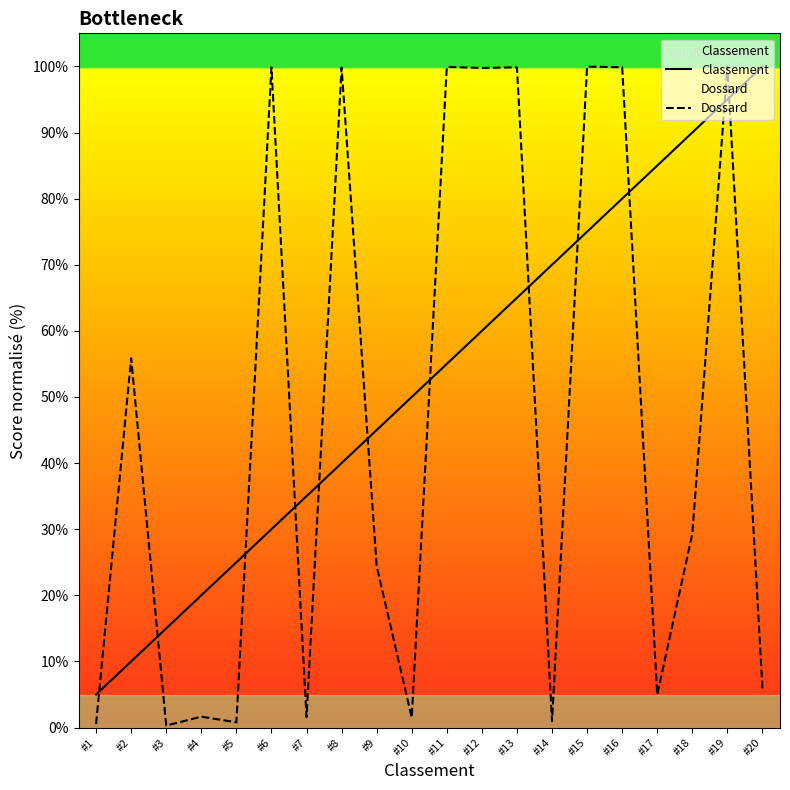

At which category does Dossard reach its first local valley?

#3